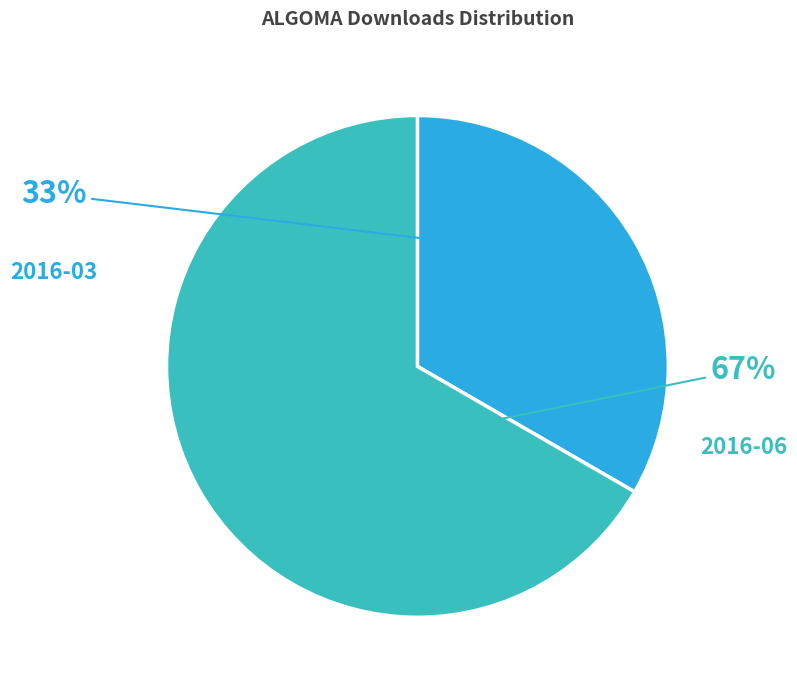

To the nearest percent, what is the average slice percentage?

50%